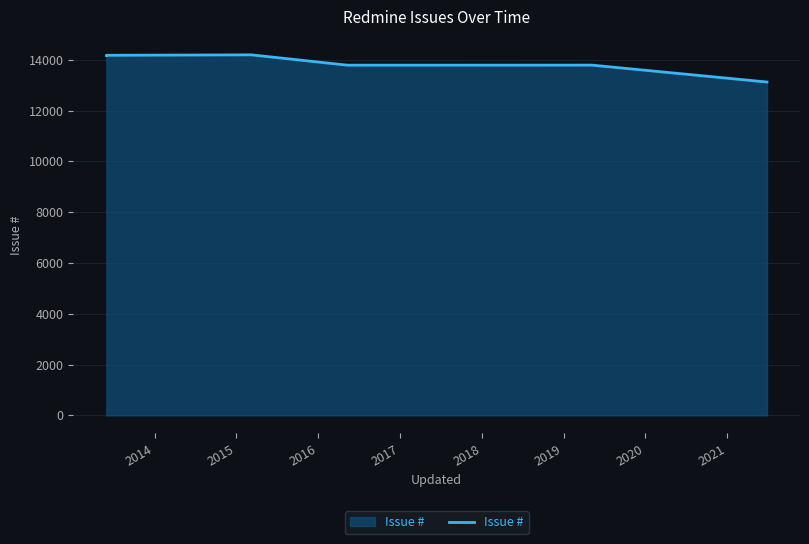

True or false: the data shows 3320 at 2014.

False